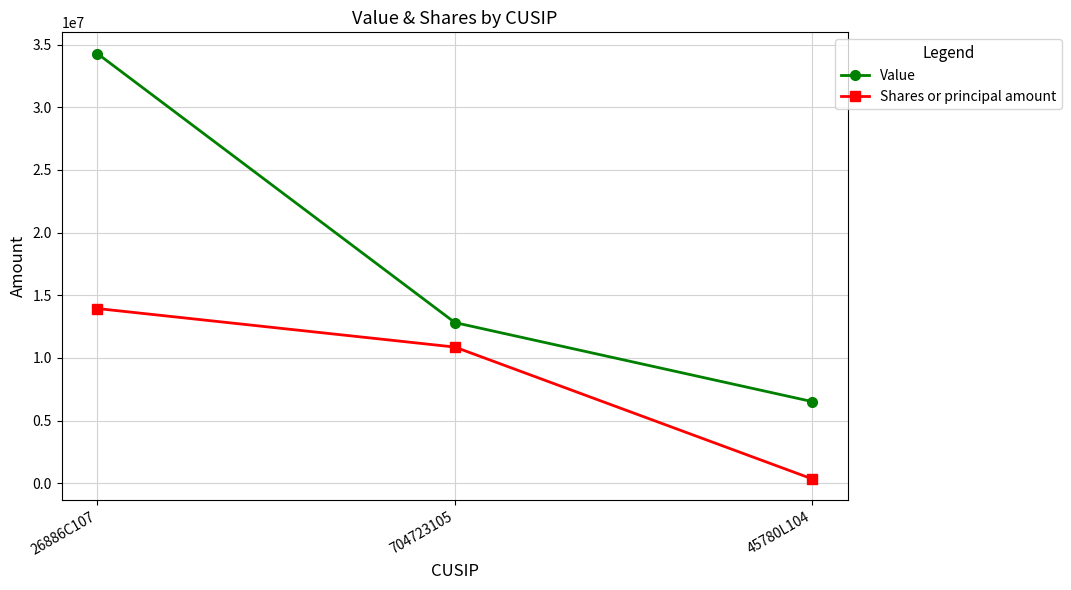

List the series in order of their overall mean, highest first.

Value, Shares or principal amount